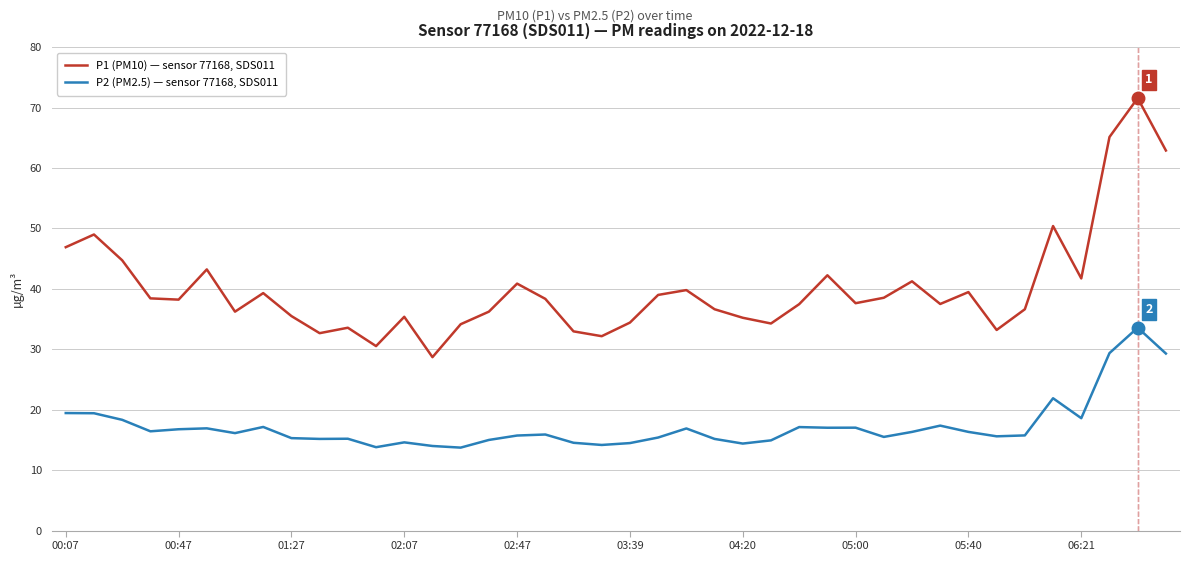

True or false: P2 (PM2.5) — sensor 77168, SDS011 and P1 (PM10) — sensor 77168, SDS011 intersect in this chart.

False